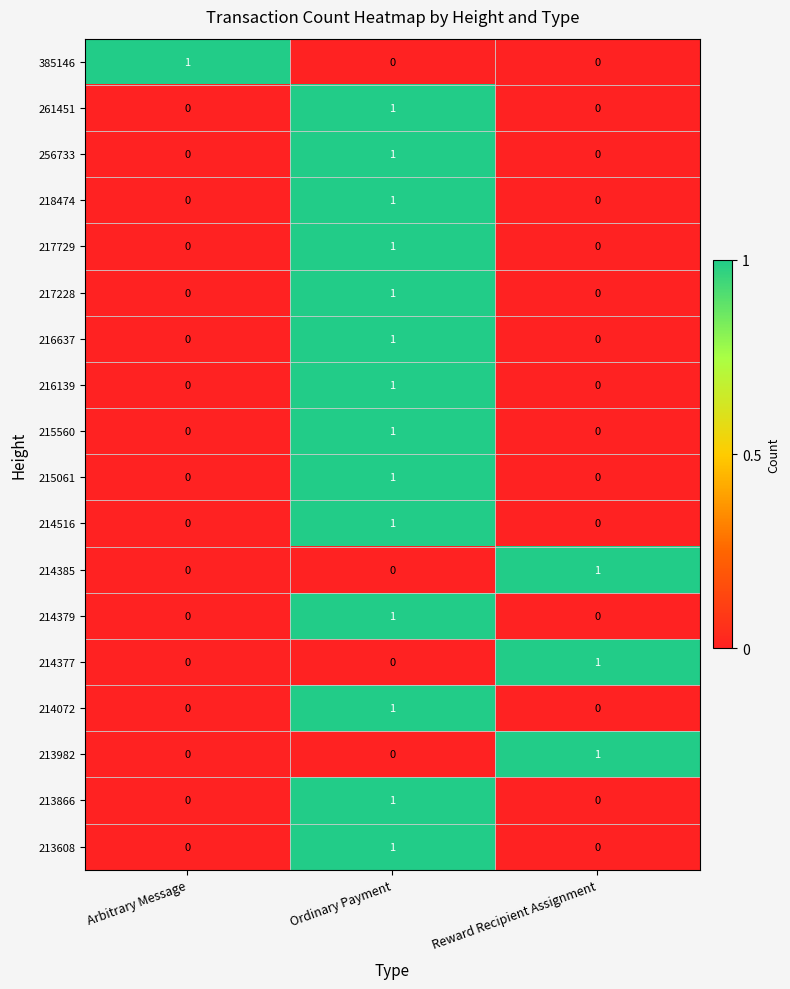

What is the maximum value shown in the chart?

1